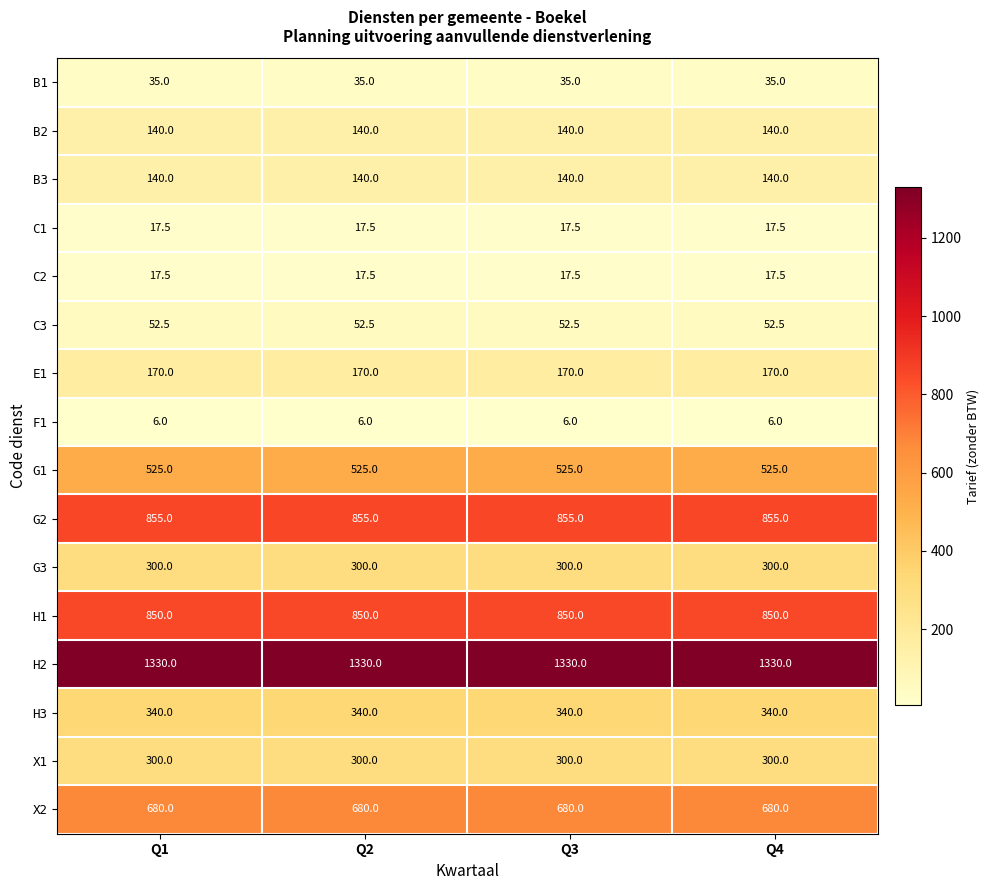

True or false: C2 has a value of 25.9 at Q4.

False